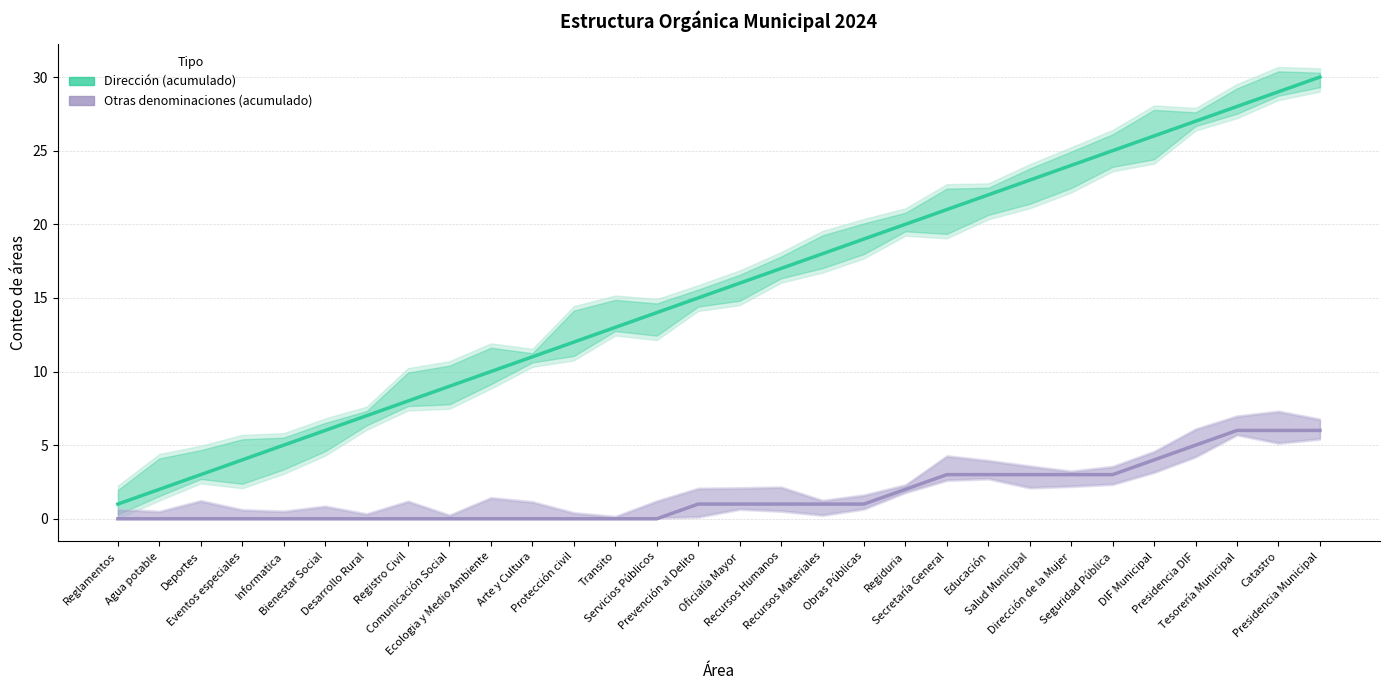

What is the value of the Dirección (acumulado) point at the 8th from the left?

8